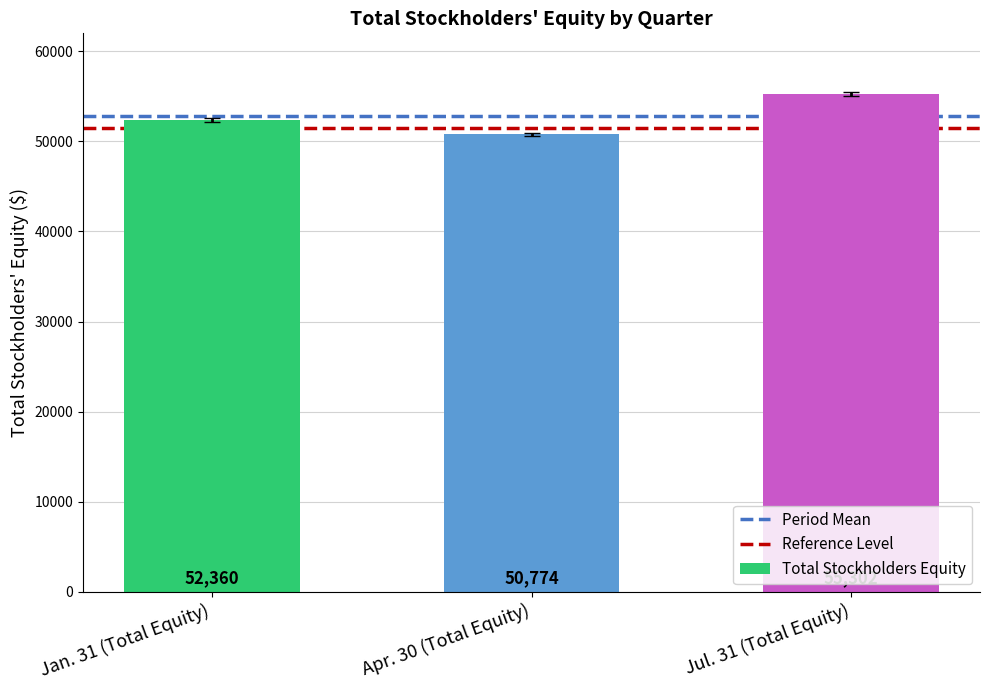

Where is the data nearest to the value 53038?

Jan. 31 (Total Equity)